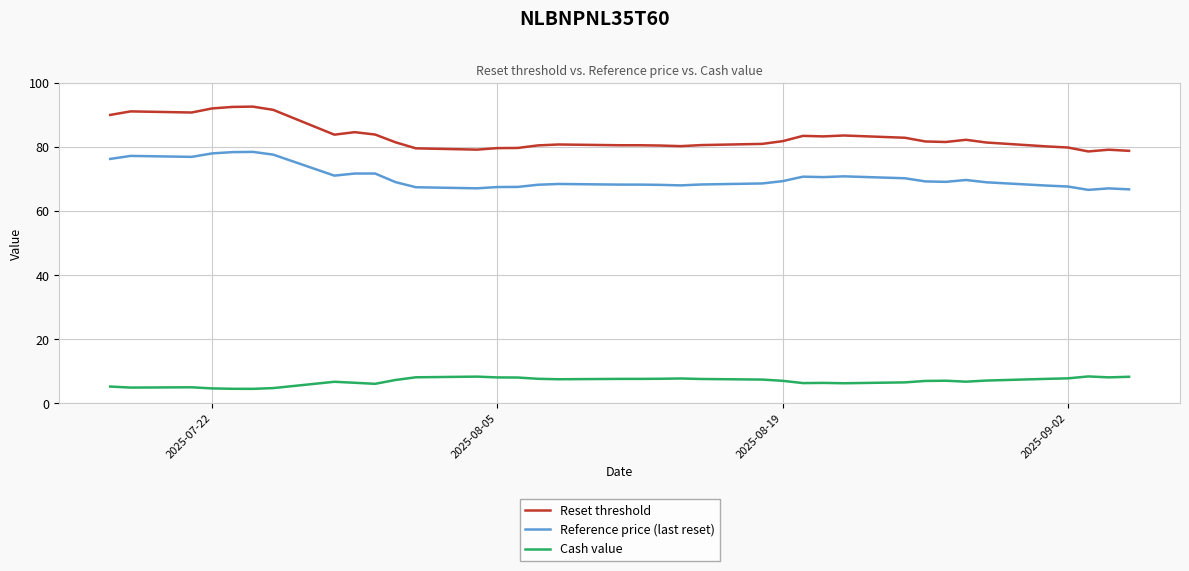

What is the maximum value for Reference price (last reset)?

78.5